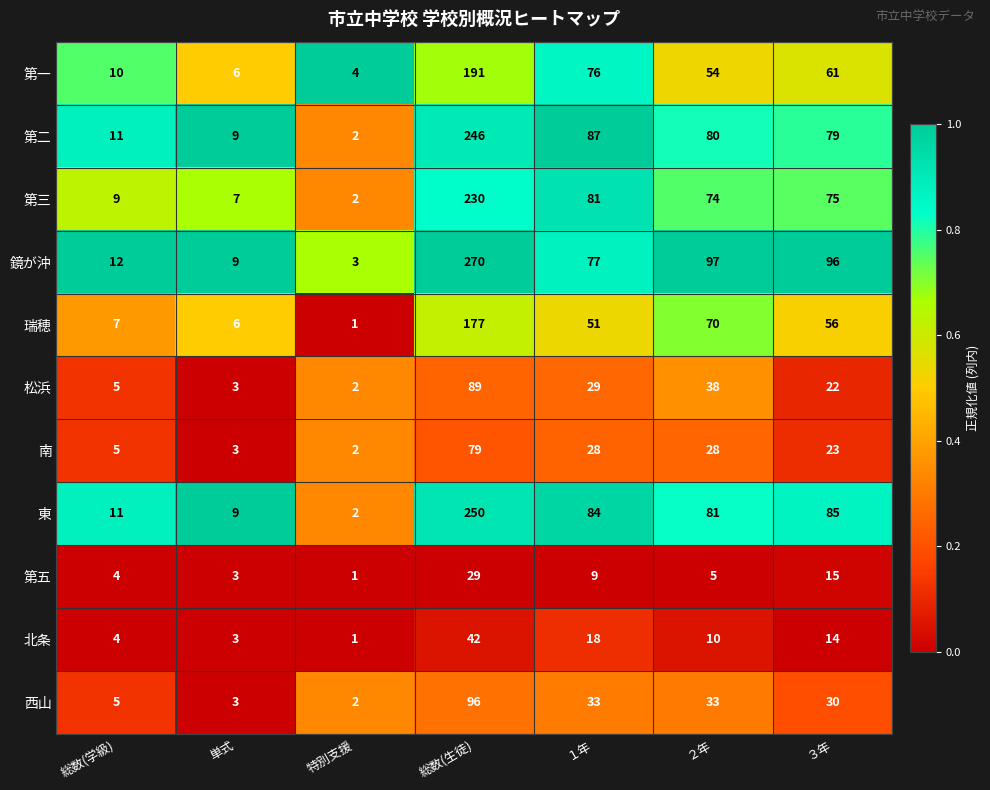

Count the number of data series in this chart.

11